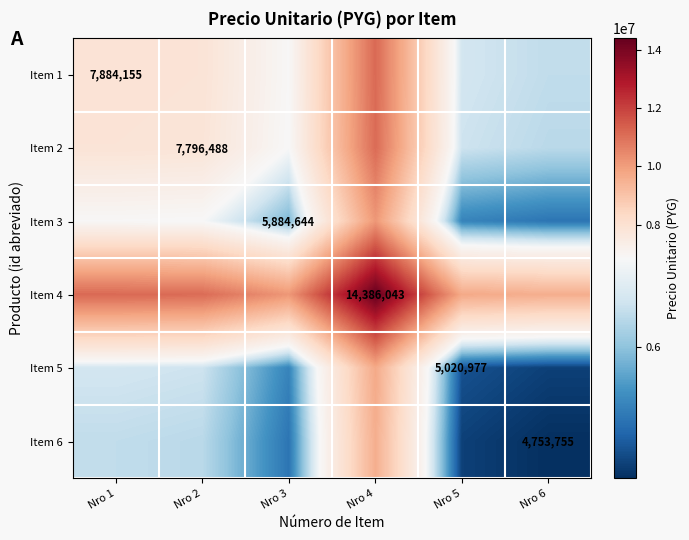

True or false: Item 3 has a value of 5884644.0 at Nro 3.

True